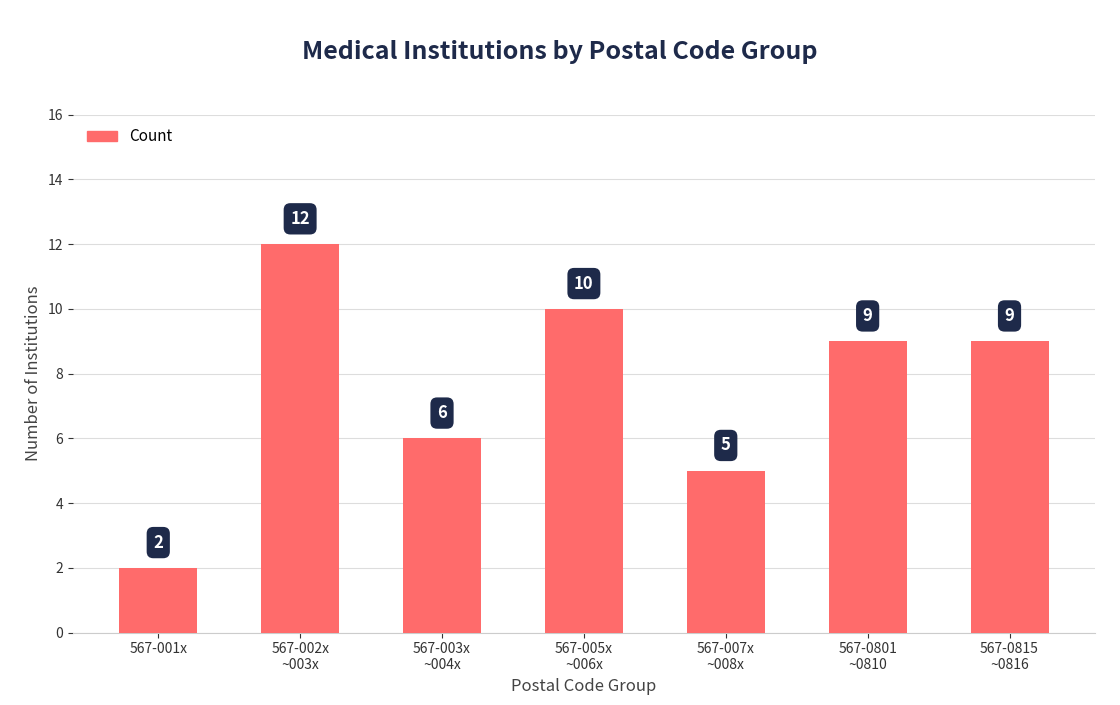

What is the change in value from 567-001x to 567-003x
~004x?

+4